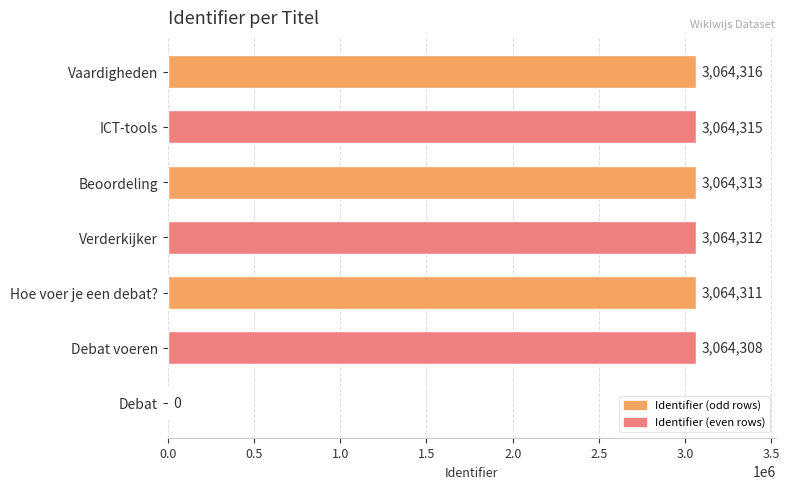

Is it true that the value at Verderkijker is 651029?

False